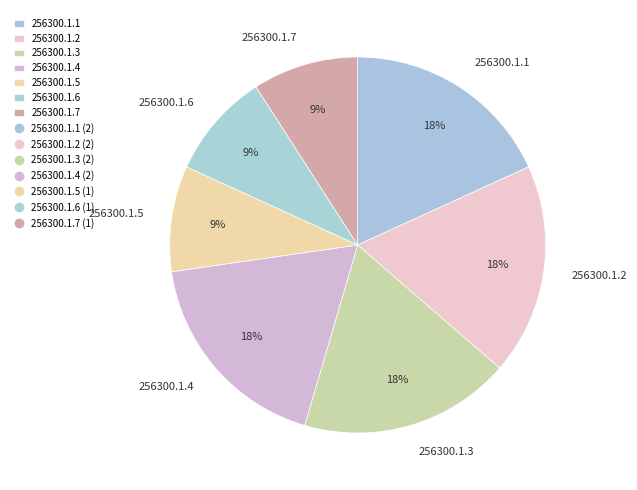

Combined, do 256300.1.3 and 256300.1.1 account for over 50%?

No